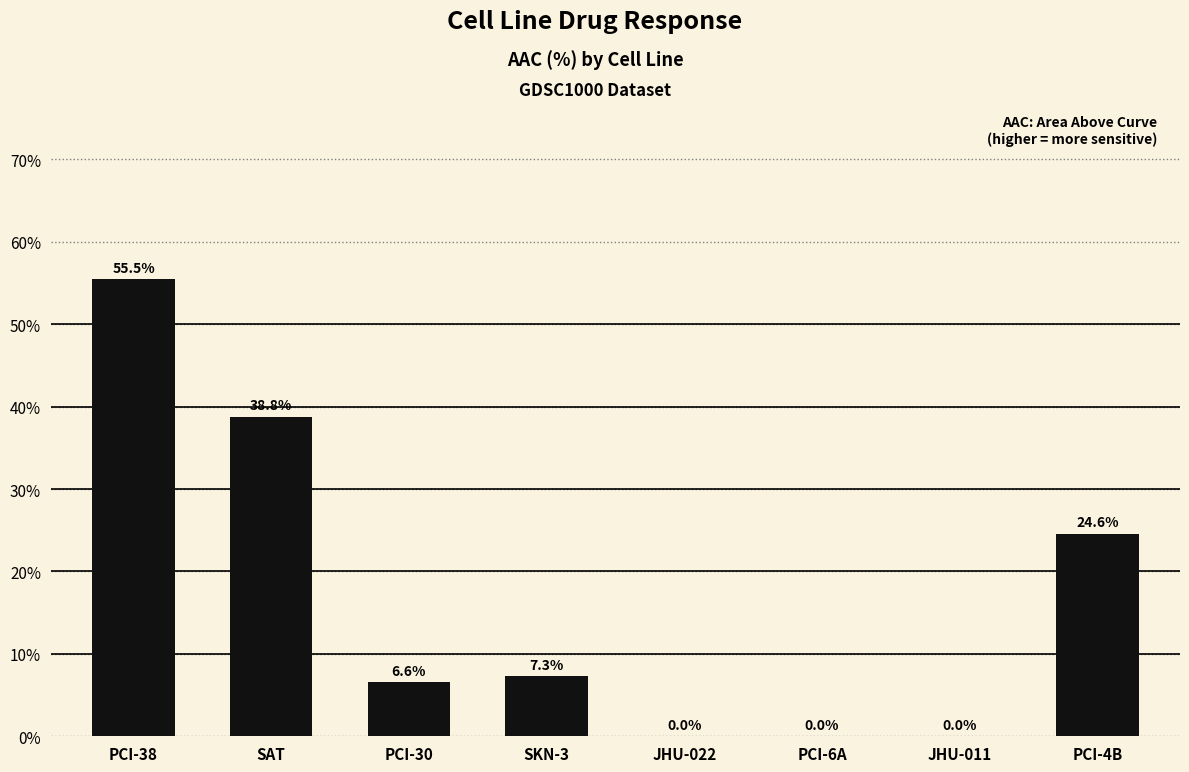

Reading right to left, list all the values displayed in this chart.

0.2	0.0	0.0	0.0	0.1	0.1	0.4	0.6